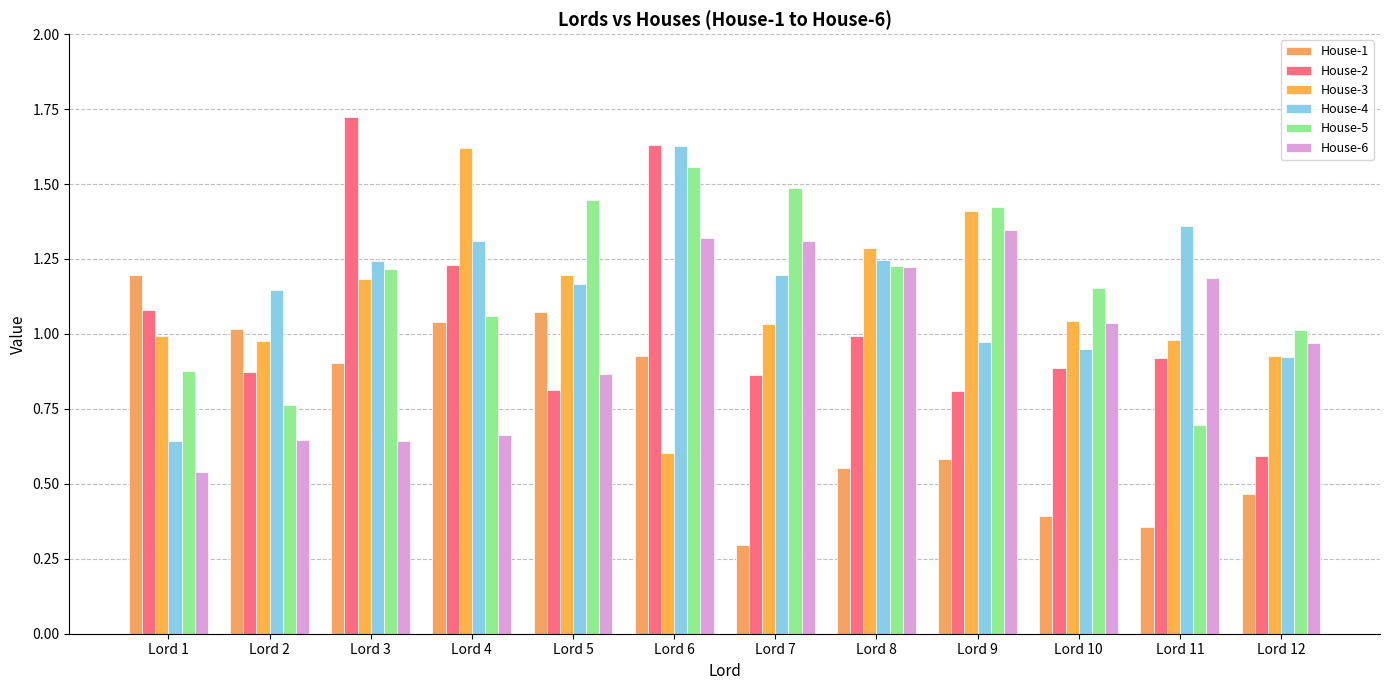

What is the smallest value displayed?

0.3